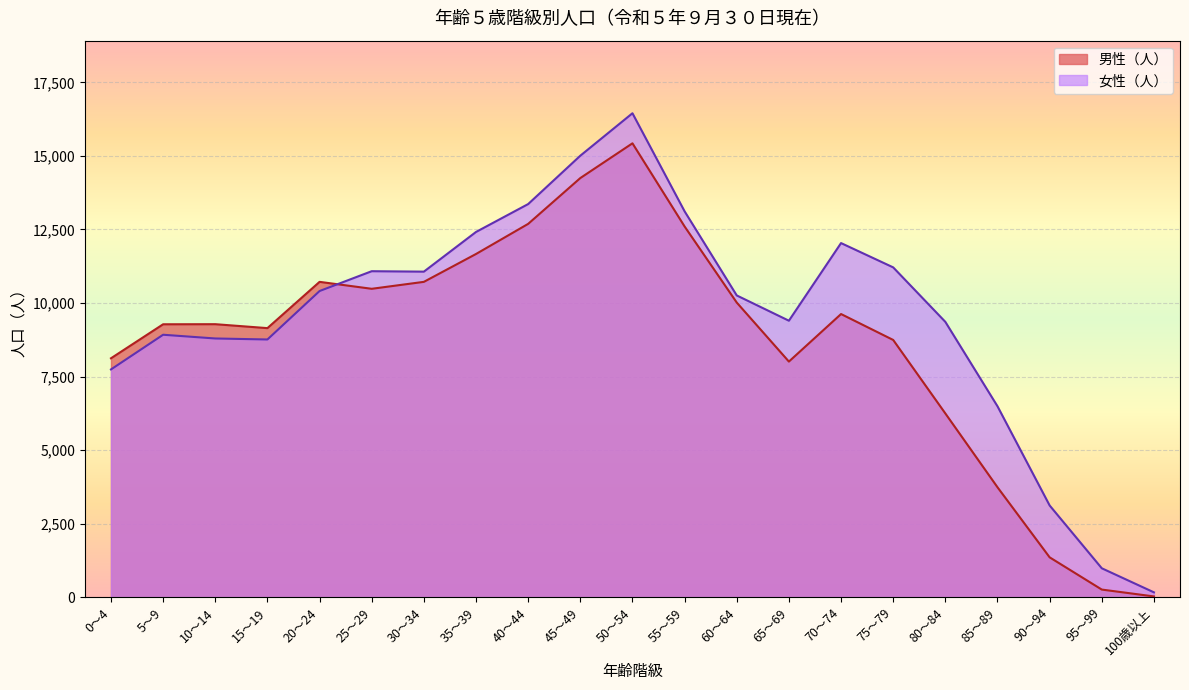

At which label does 男性（人） first exceed 9279?

20～24